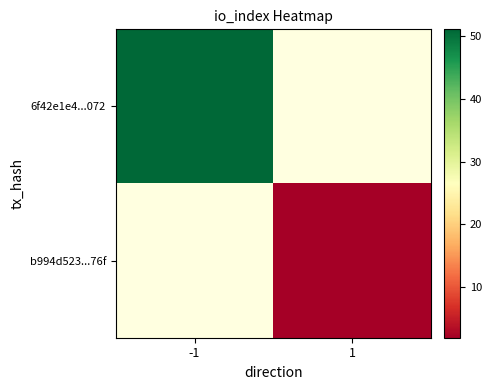

What is the maximum value for 6f42e1e4...072?

51.0